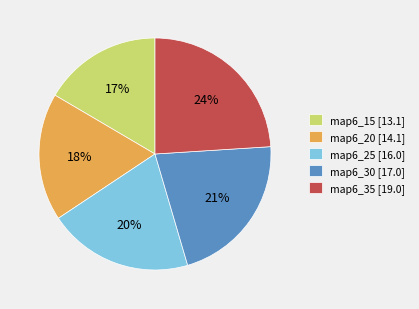

Is there a majority slice in this chart?

No